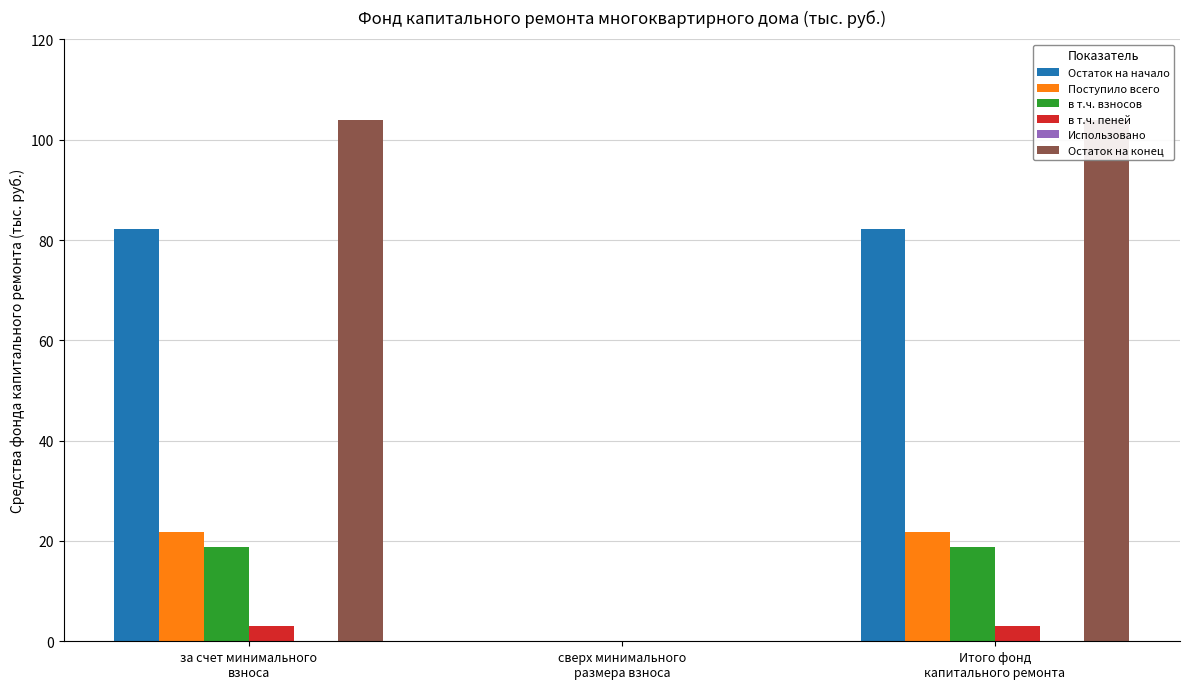

What position from the left is за счет минимального
взноса?

1